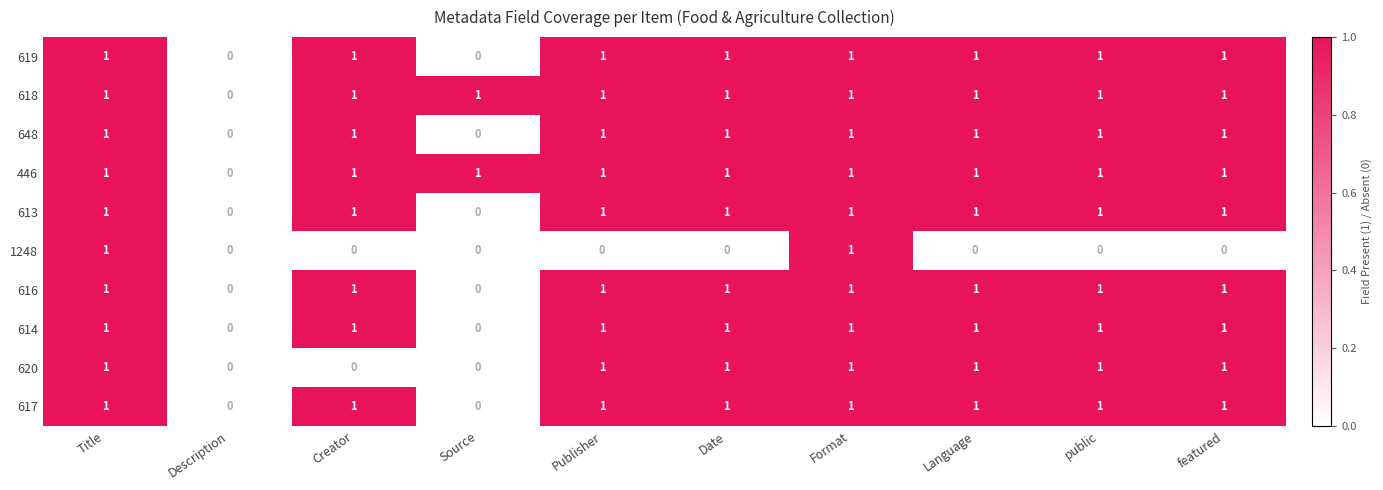

Is the value of 620 at Format greater than the value of 616 at Description?

Yes